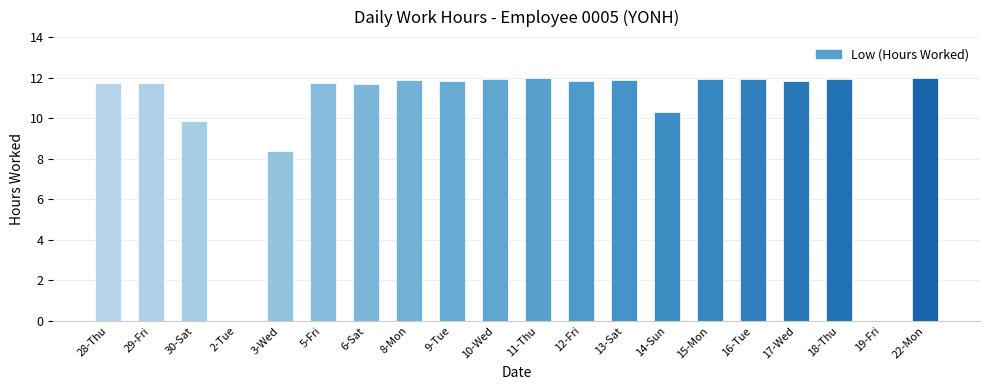

What is the sum of all values?

206.3